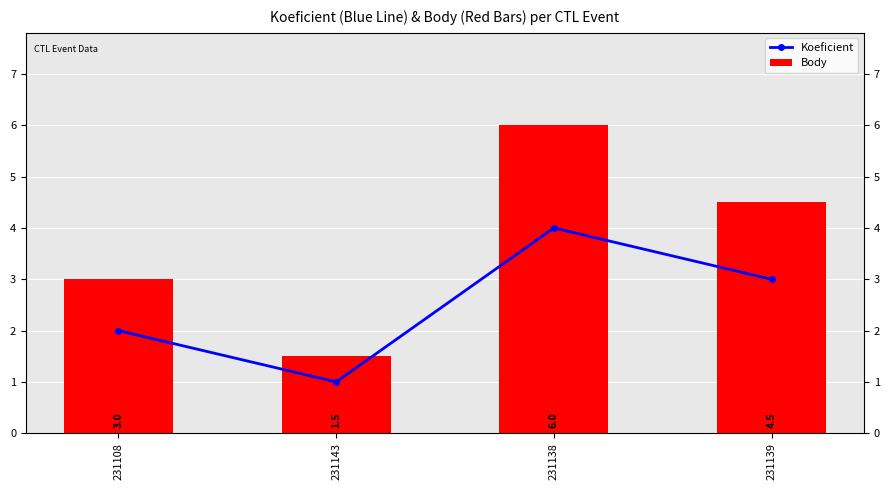

The Koeficient series shows 1.7 at 231143. True or false?

False